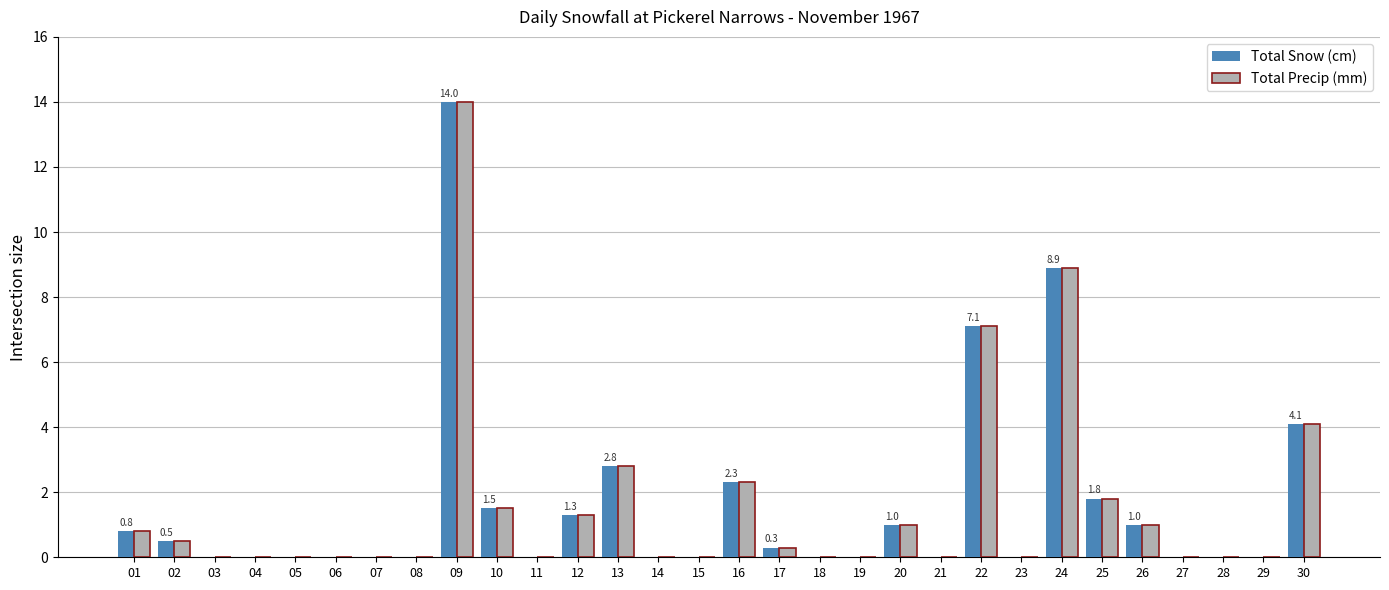

The Total Precip (mm) series shows 8.9 at 24. True or false?

True